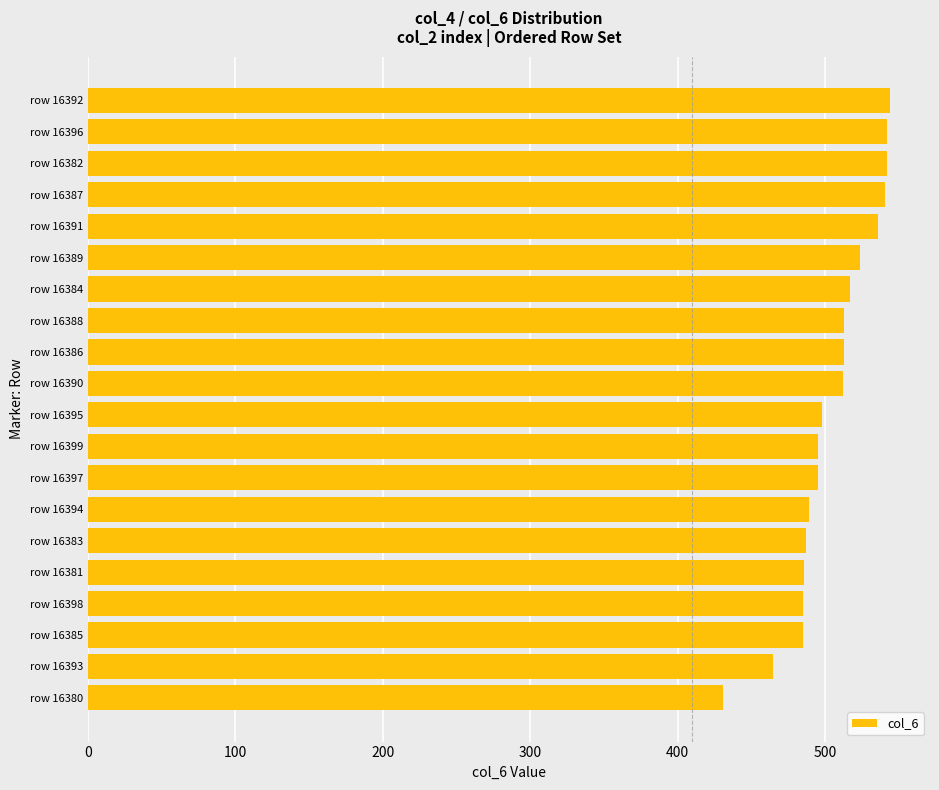

Which category has the lowest value across all series?

row 16380